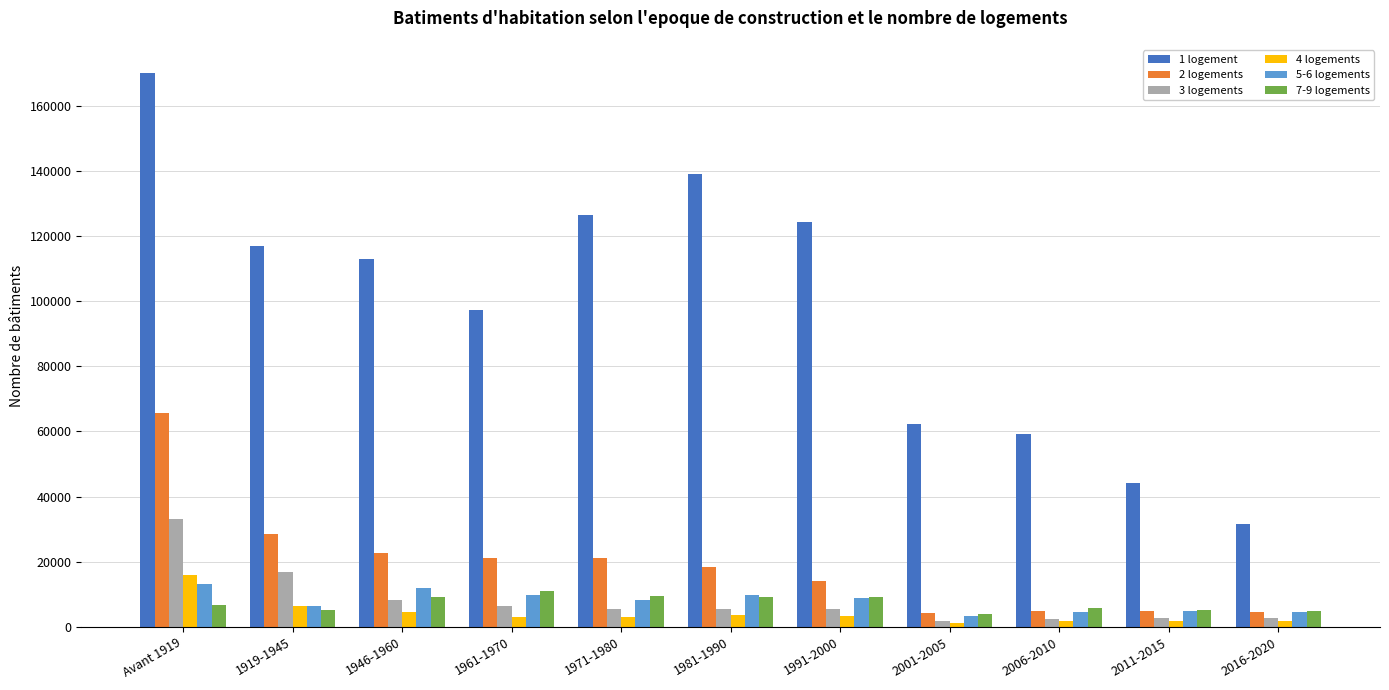

What is the smallest value displayed?

1386